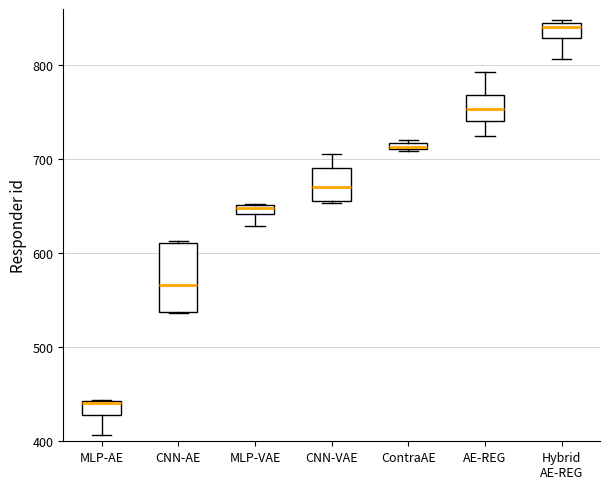

Where is the upper edge of the box for ContraAE on the y-axis? The values are not printed on the chart, so give them approximately, as read against the axis.

720